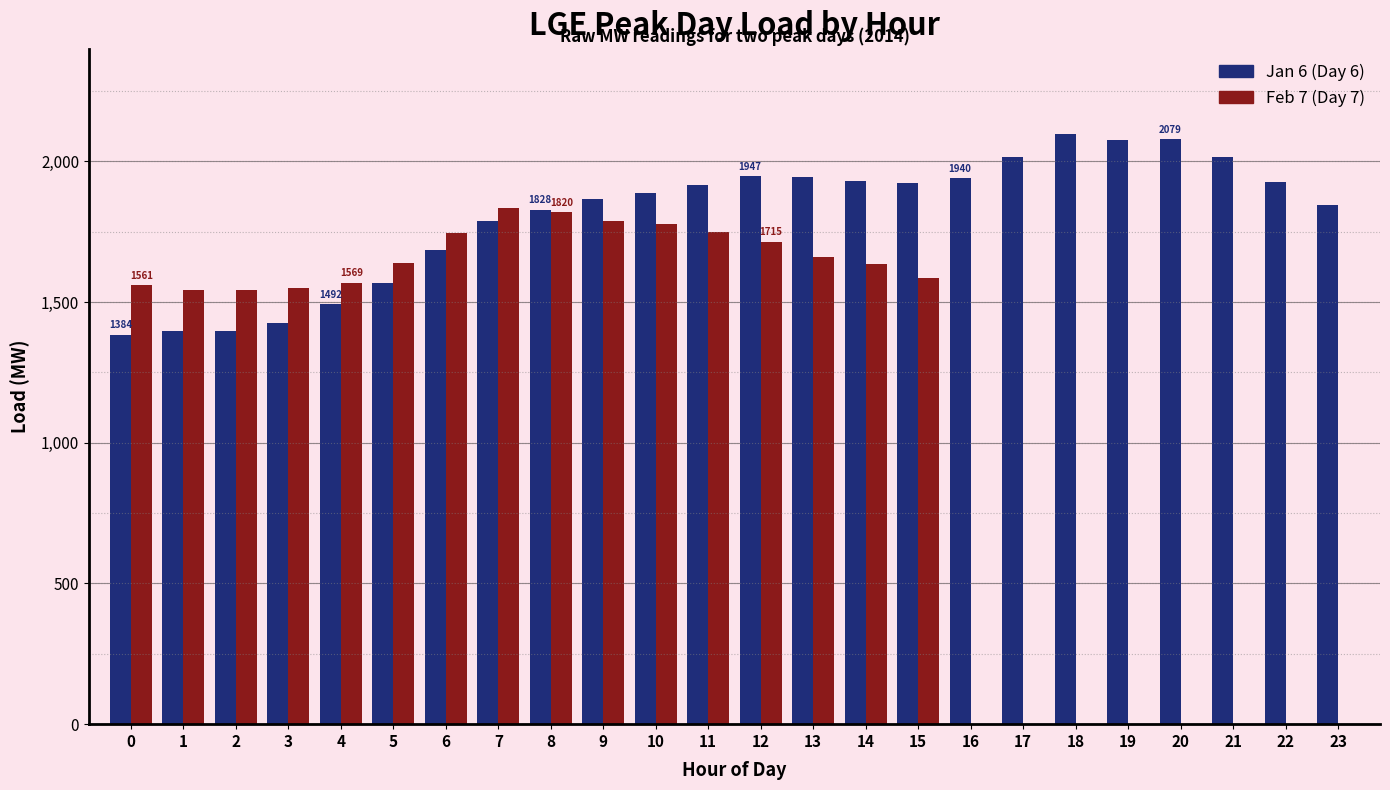

What is the total value across all series at 2?

2939.6